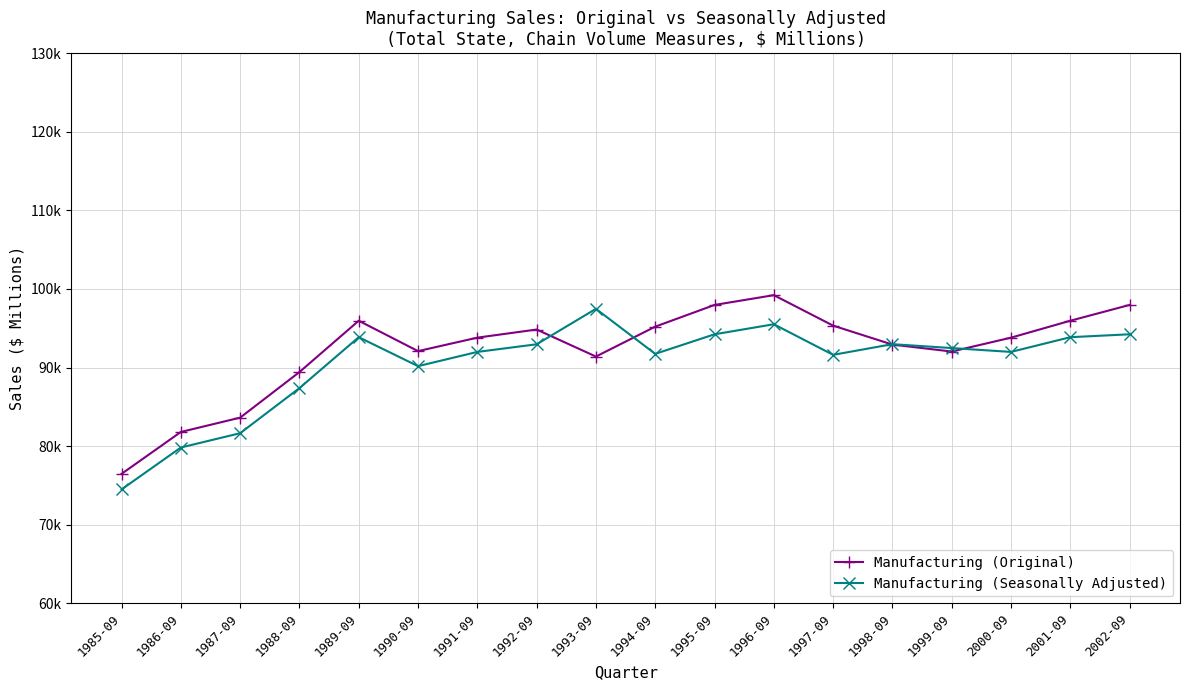

Reading left to right, extract all data points from this chart.

Manufacturing (Original): 76480	81809	83631	89430	95958	92094	93807	94840	91402	95205	97967	99212	95336	92924	92040	93807	95958	97967
Manufacturing (Seasonally Adjusted): 74500	79831	81652	87391	93865	90182	91992	92964	97473	91744	94234	95513	91620	92977	92481	91992	93865	94234